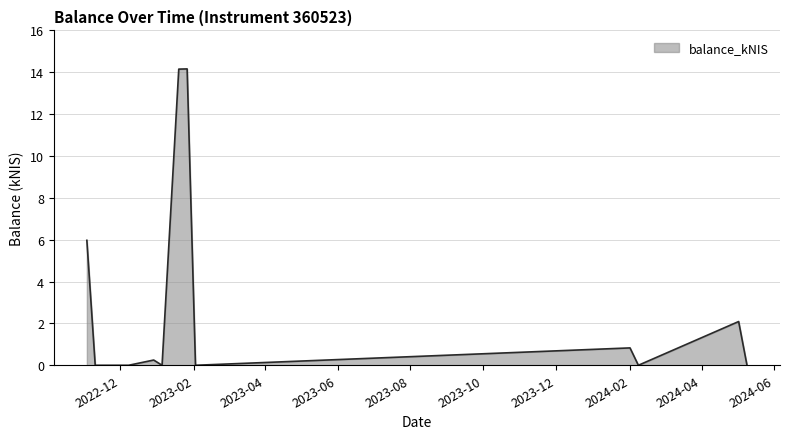

What is the difference between the maximum and minimum values?

14.2